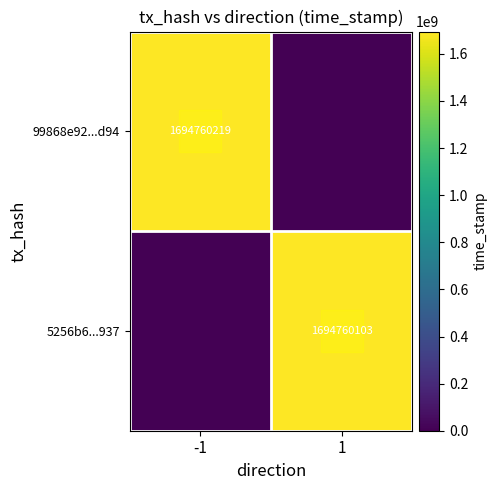

List the labels in order of 5256b6...937 value, smallest first.

-1, 1